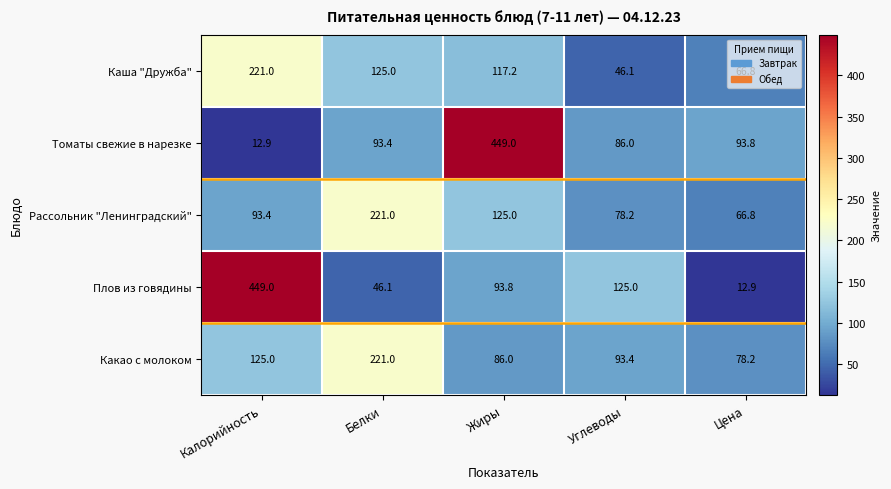

What is the maximum value shown in the chart?

449.0